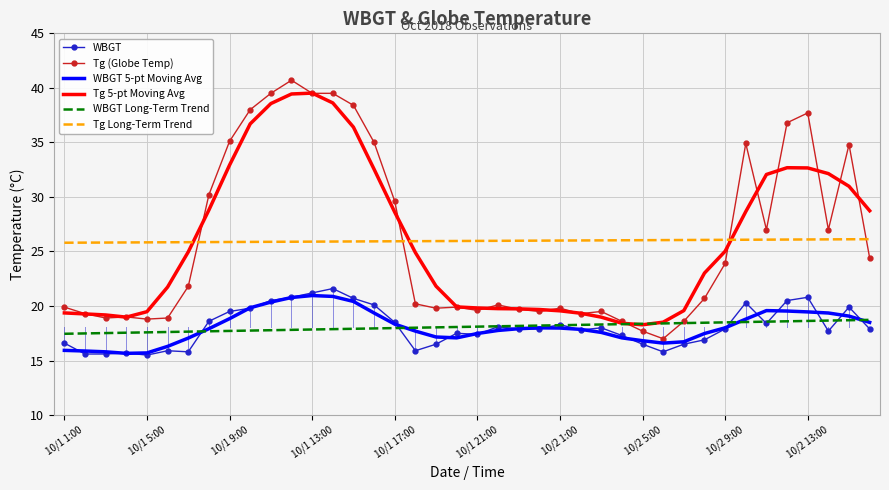

How many intersections are there between Tg Long-Term Trend and Tg 5-pt Moving Avg?

3